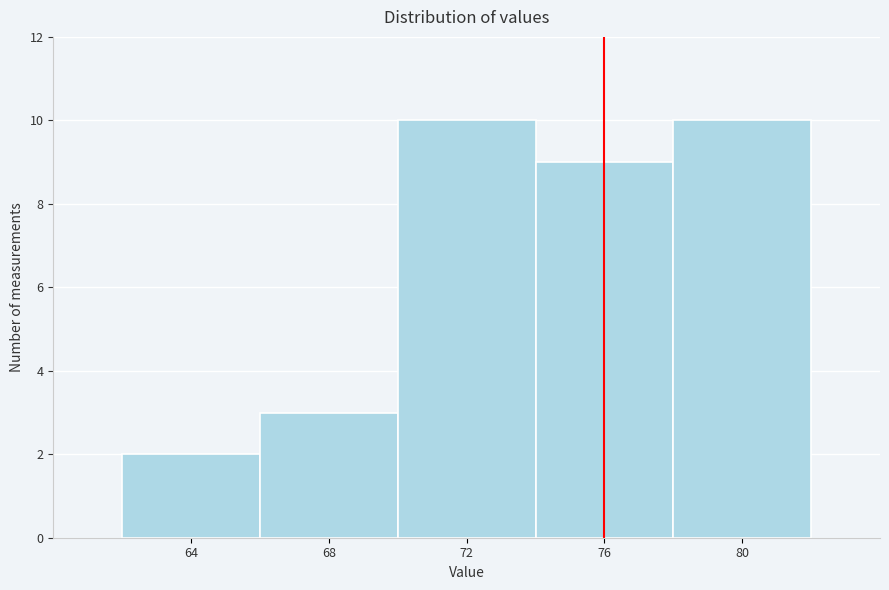

Reading left to right, transcribe this chart: for each bar, give the range it covers on the x-axis and its height. The values are not printed on the chart, so give them approximately, as read against the axis.

62 to 66: 2
66 to 70: 3
70 to 74: 10
74 to 78: 9
78 to 82: 10